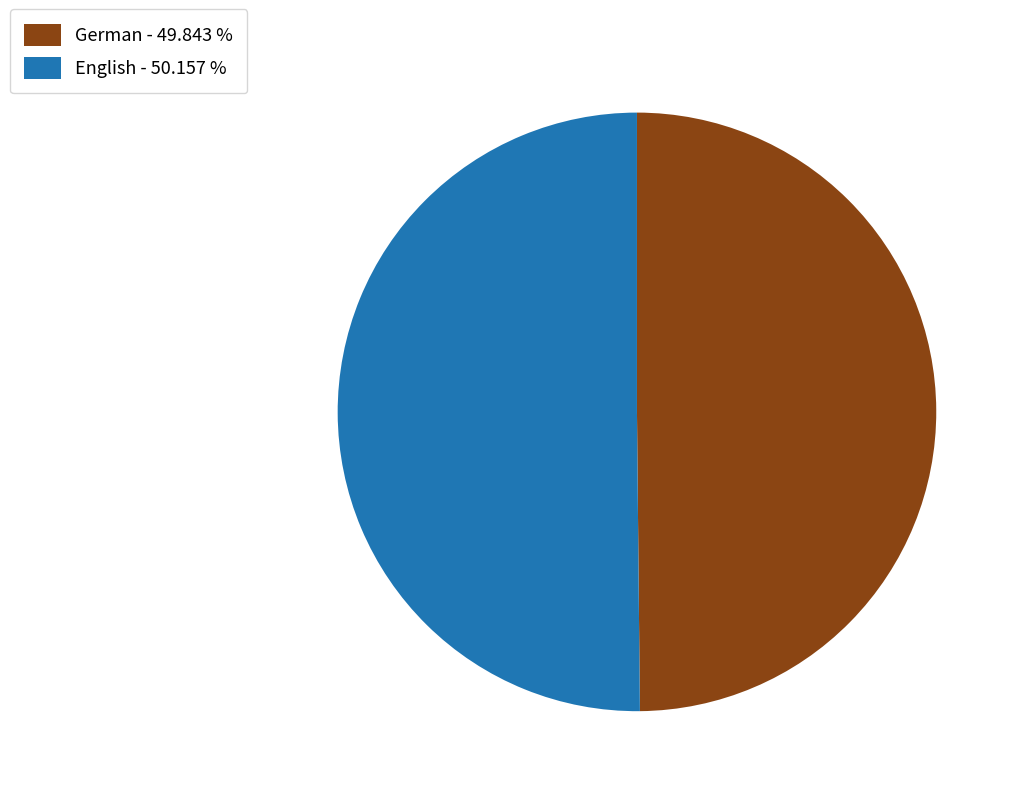

What is the ratio of the value at English - 50.157 % to the value at German - 49.843 %?

1.0